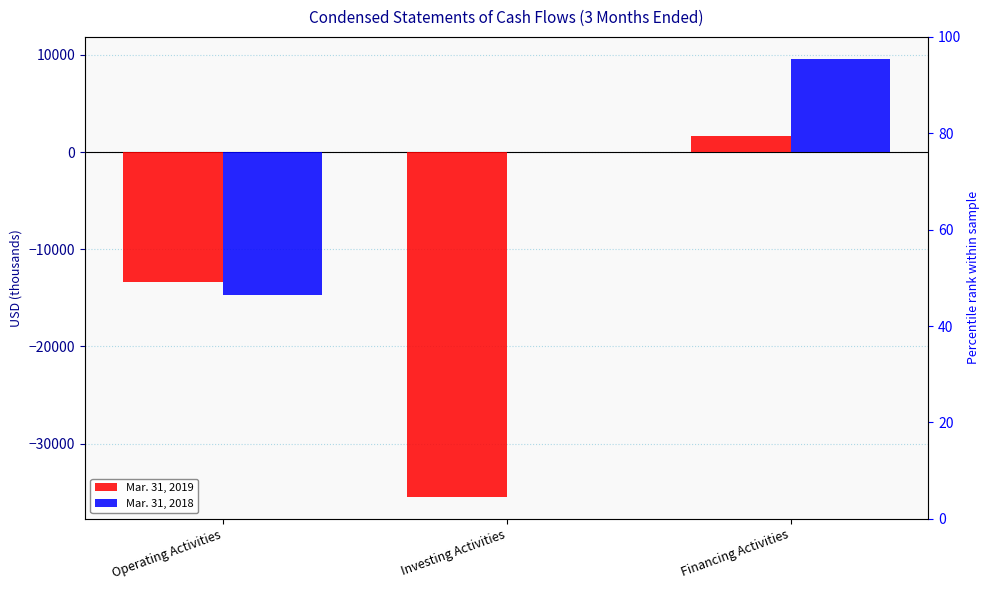

The Mar. 31, 2018 series shows 15519 at Financing Activities. True or false?

False